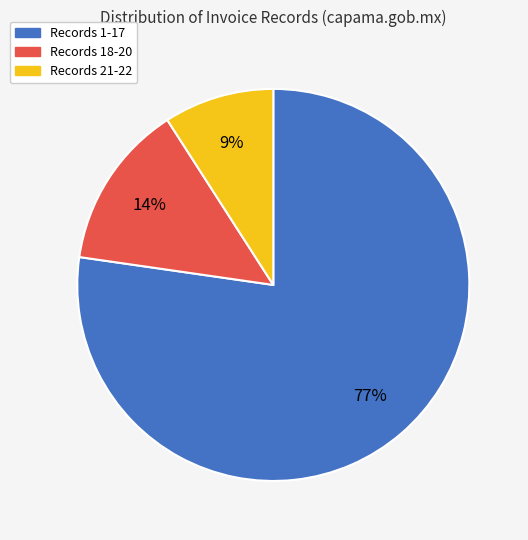

Is there any slice that represents more than half of the pie?

Yes